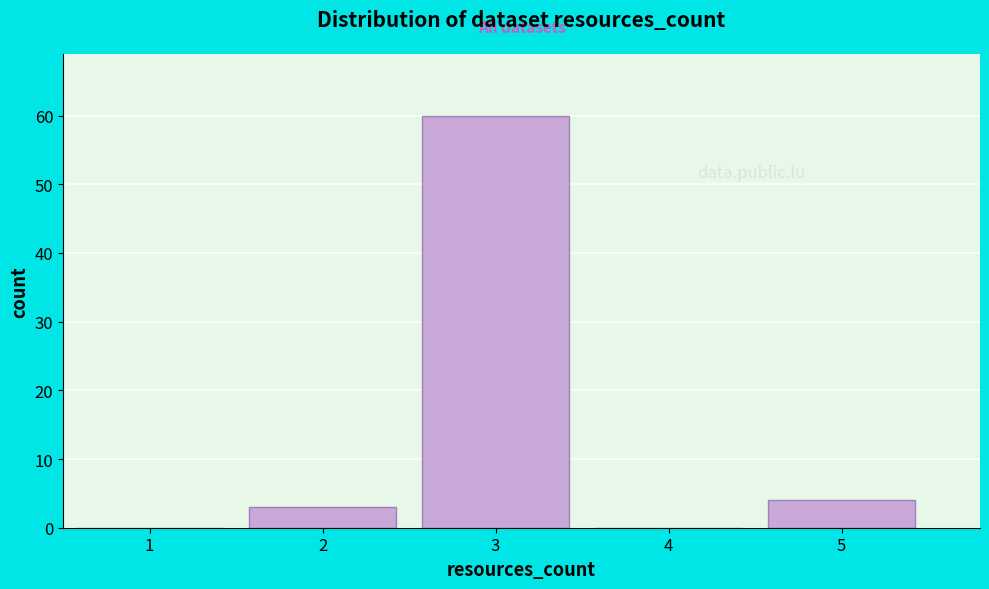

How tall is the bar that spans 4.5 to 5.5 on the x-axis? The values are not printed on the chart, so give them approximately, as read against the axis.

4